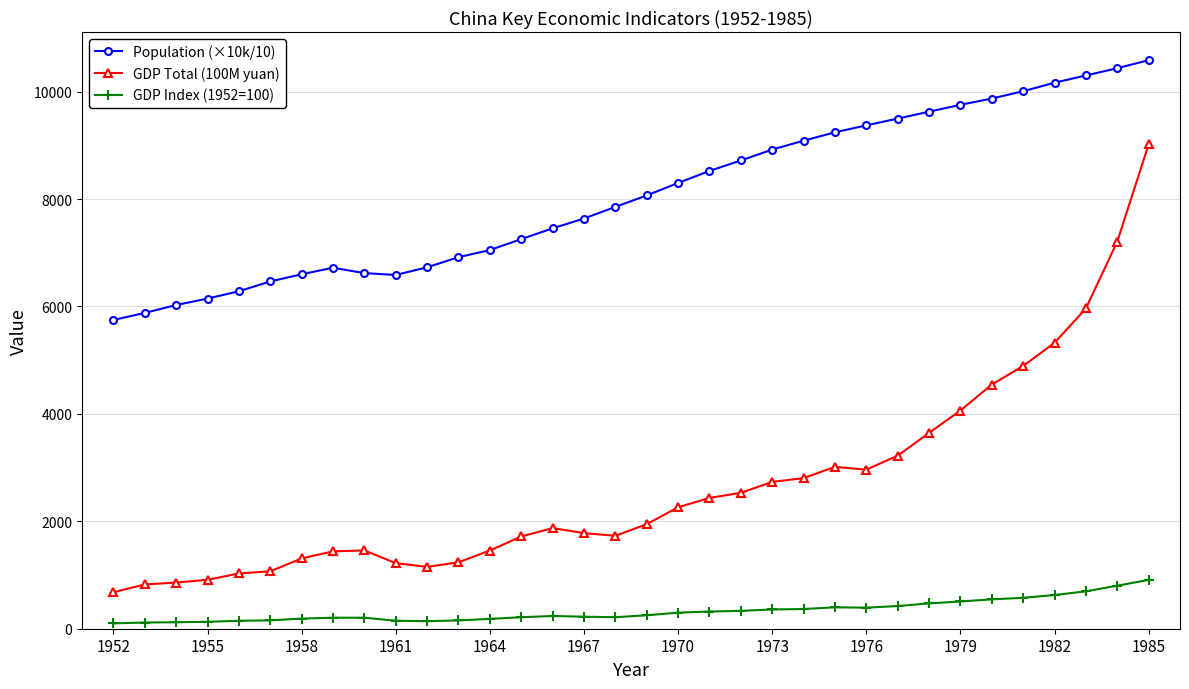

True or false: Population (×10k/10) and GDP Total (100M yuan) cross at least once.

False